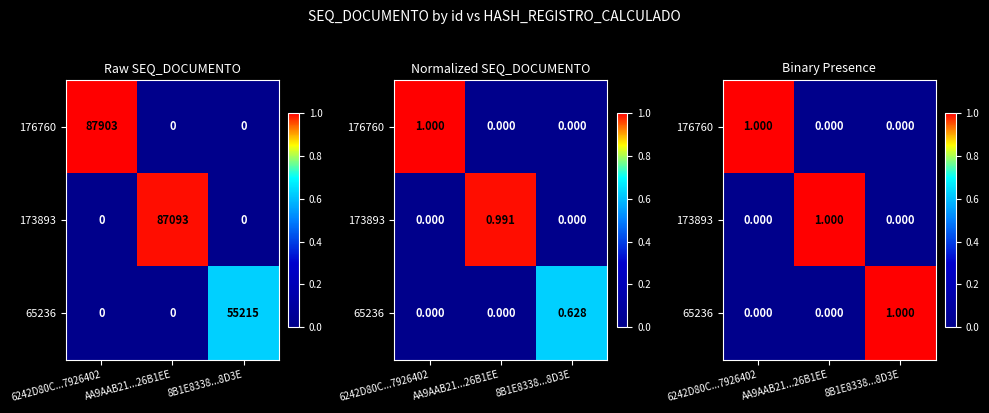

The value of 173893 at 8B1E8338...8D3E is -1. True or false?

False